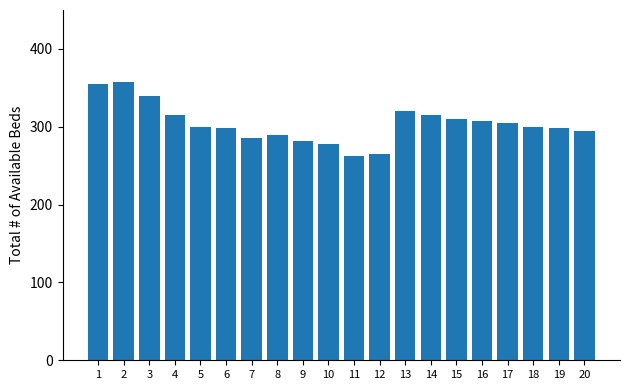

What is the minimum value shown in the chart?

262